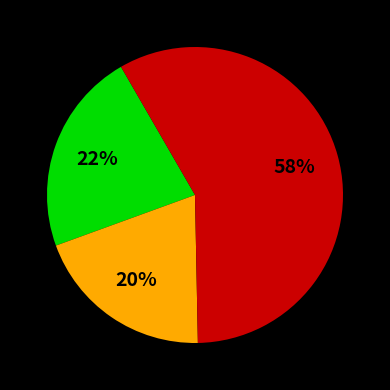

Is there any slice that represents more than half of the pie?

Yes